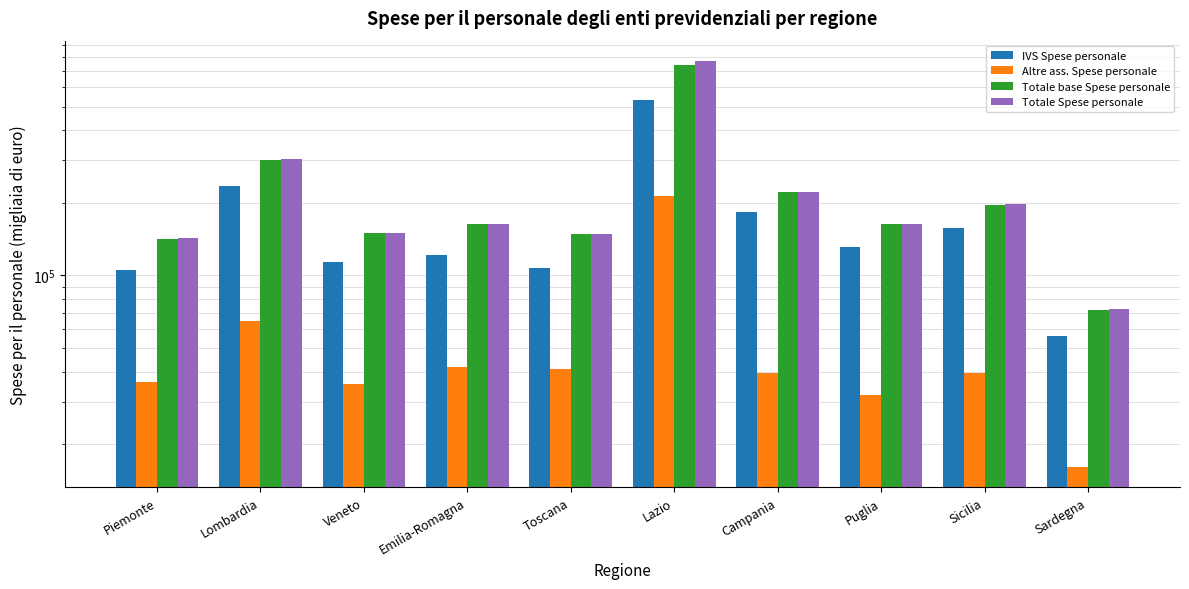

Is it true that Totale Spese personale equals 148526.1 at Toscana?

True